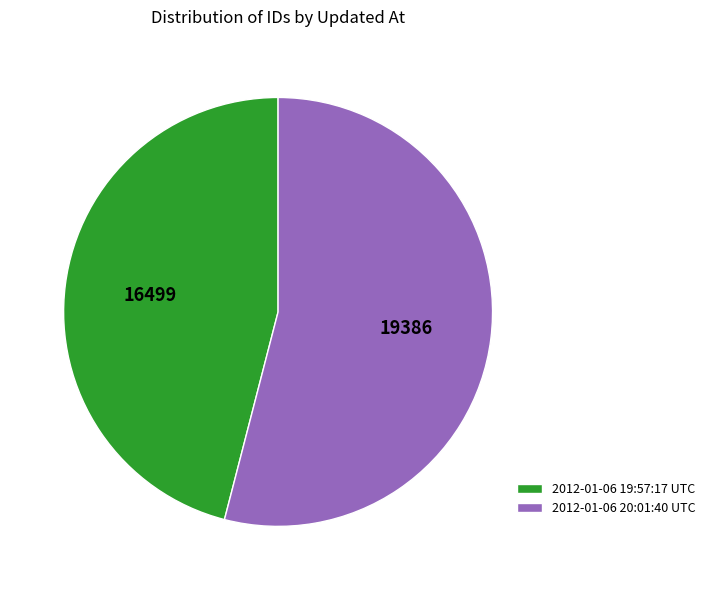

What is the ratio of the value at 2012-01-06 19:57:17 UTC to the value at 2012-01-06 20:01:40 UTC?

0.9